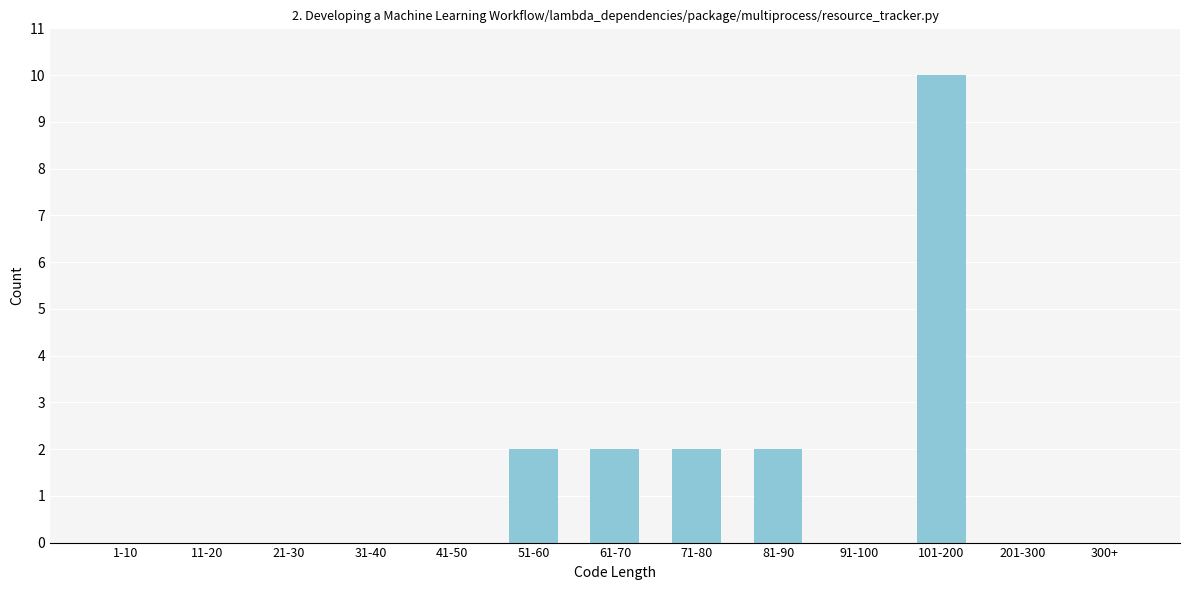

Reading right to left, list all the values displayed in this chart.

300+=0	201-300=0	101-200=10	91-100=0	81-90=2	71-80=2	61-70=2	51-60=2	41-50=0	31-40=0	21-30=0	11-20=0	1-10=0